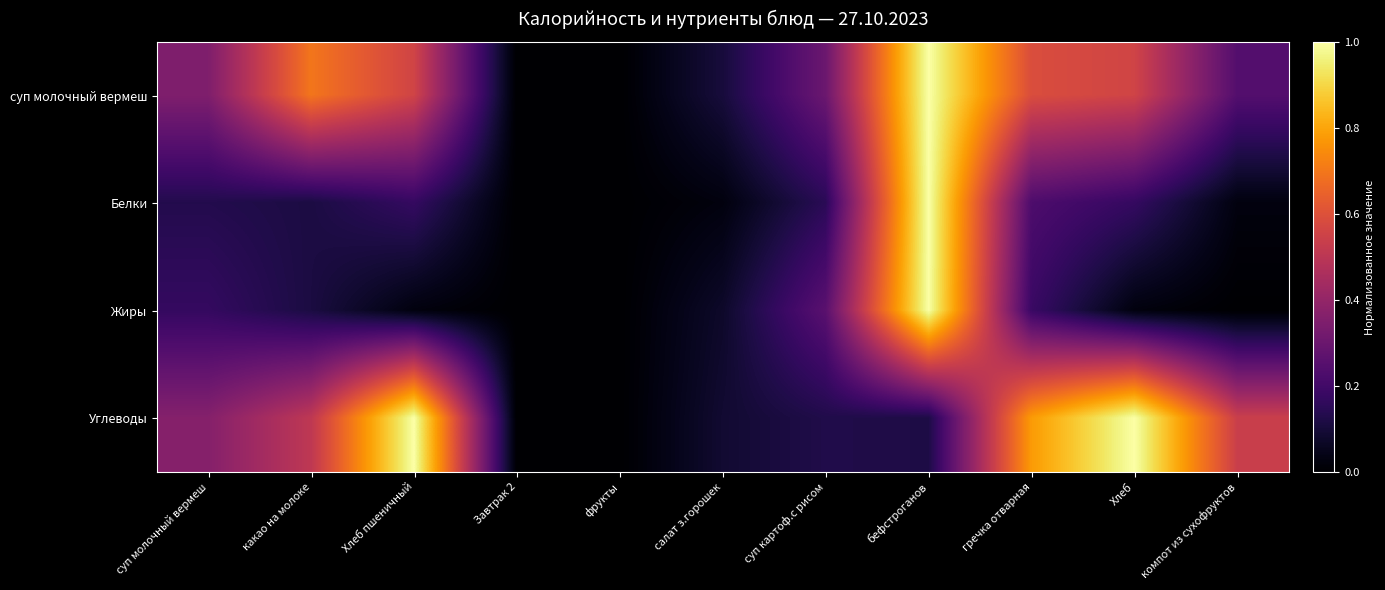

Which series has the widest spread of values?

суп молочный вермеш